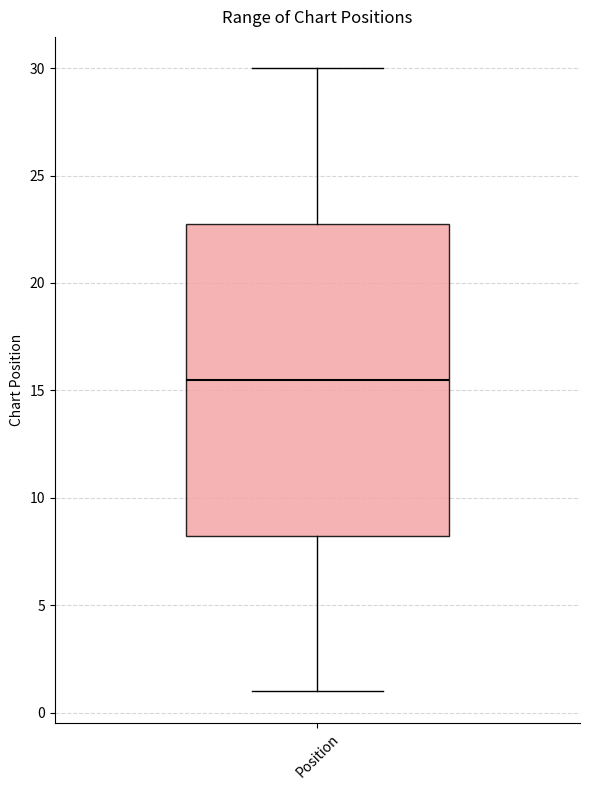

Where does the upper whisker of the box for Position end on the y-axis? The values are not printed on the chart, so give them approximately, as read against the axis.

30.0